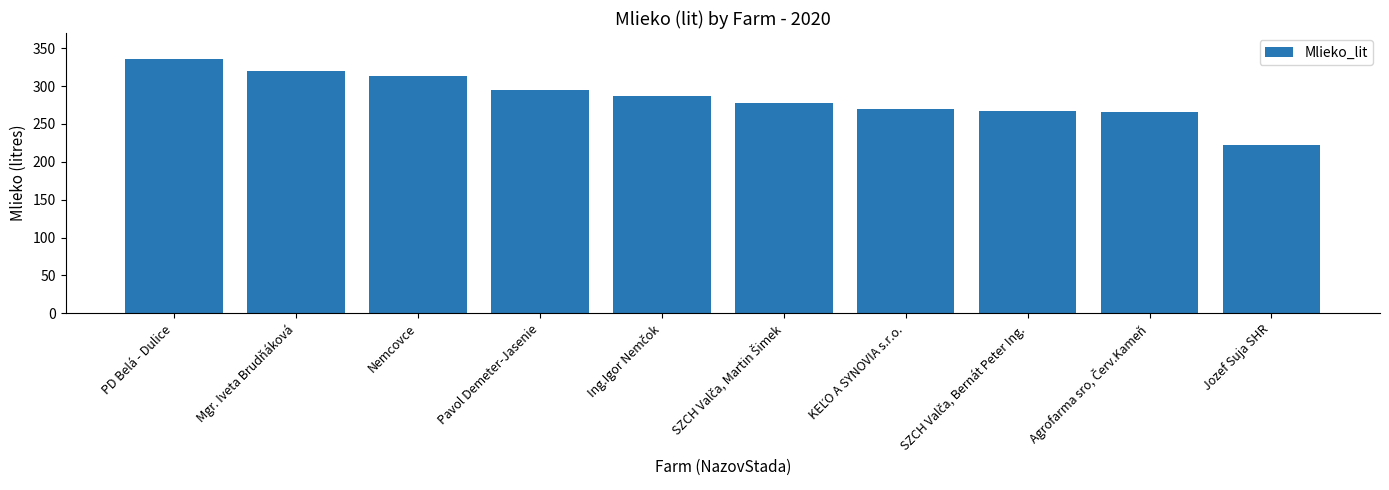

What is the approximate value at Nemcovce?

313.7